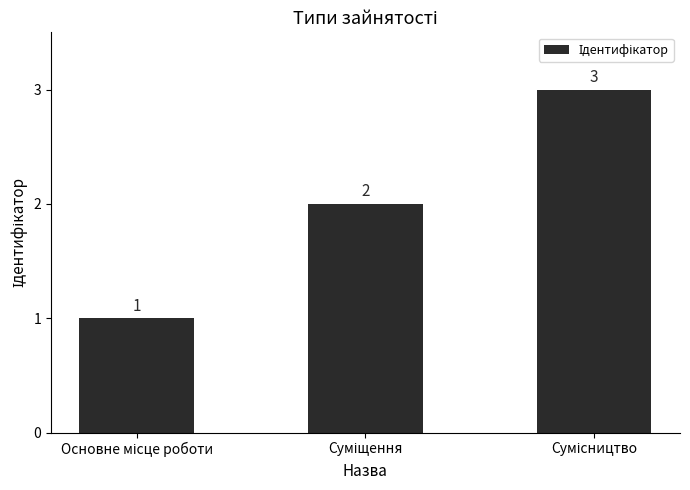

How many series are shown in this chart?

1